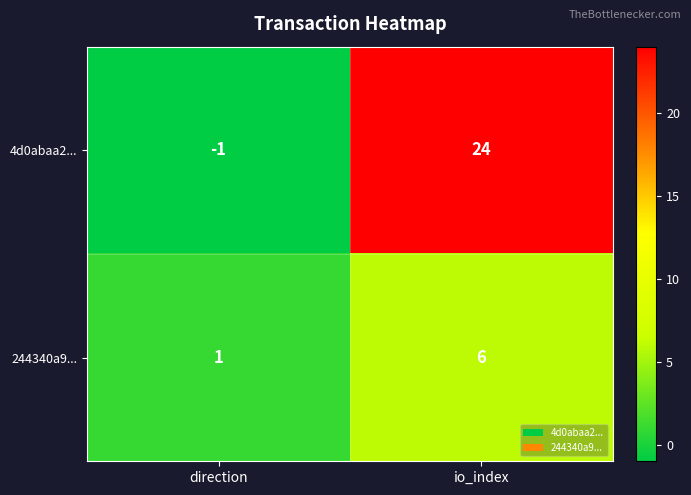

Rank the series at direction from highest to lowest value.

244340a9..., 4d0abaa2...